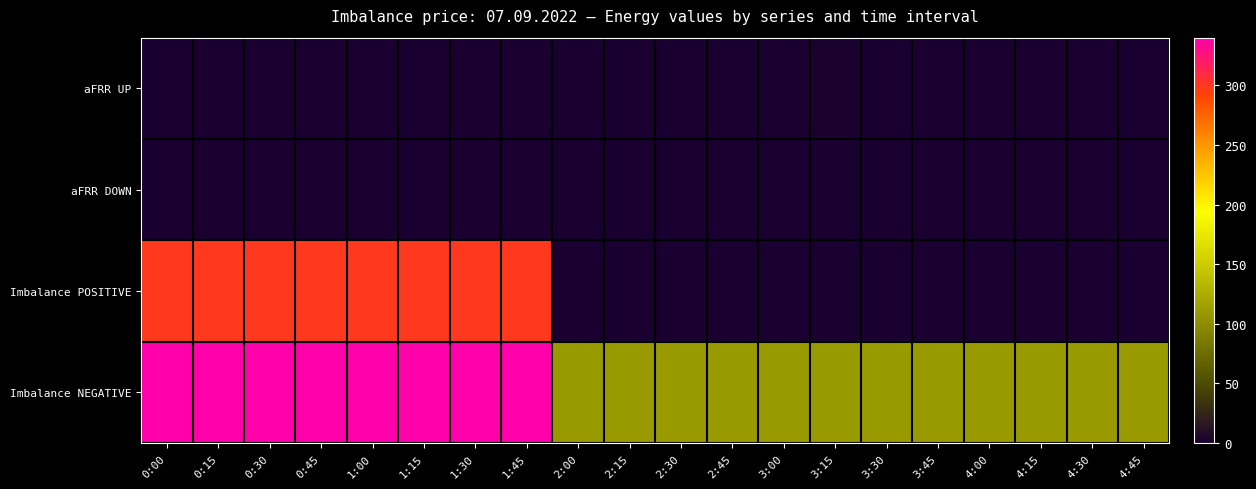

At which category is the sum across all series the highest?

1:45